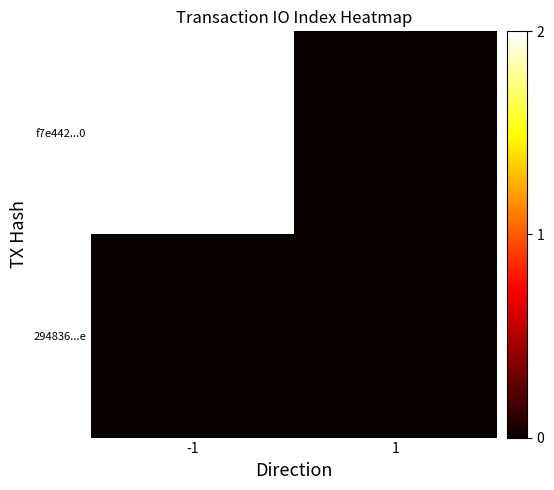

At how many categories does at least one series exceed 0?

1